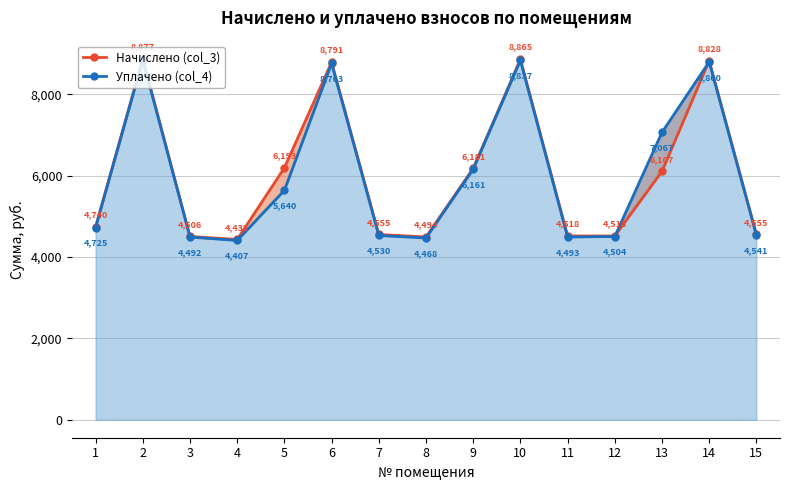

Where is the first local maximum for Начислено (col_3)?

2